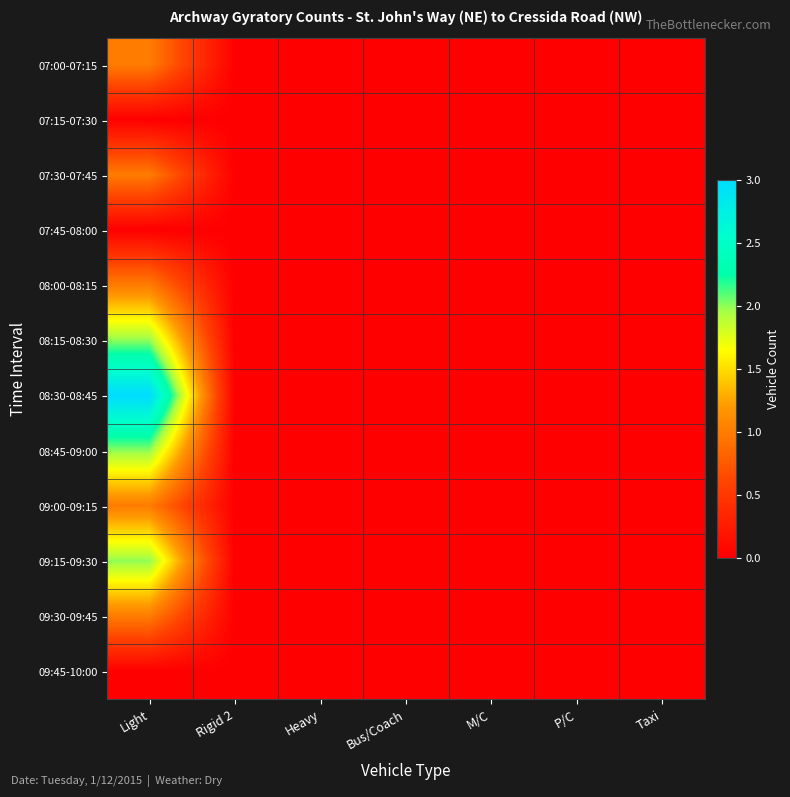

At how many categories does at least one series exceed 0?

1